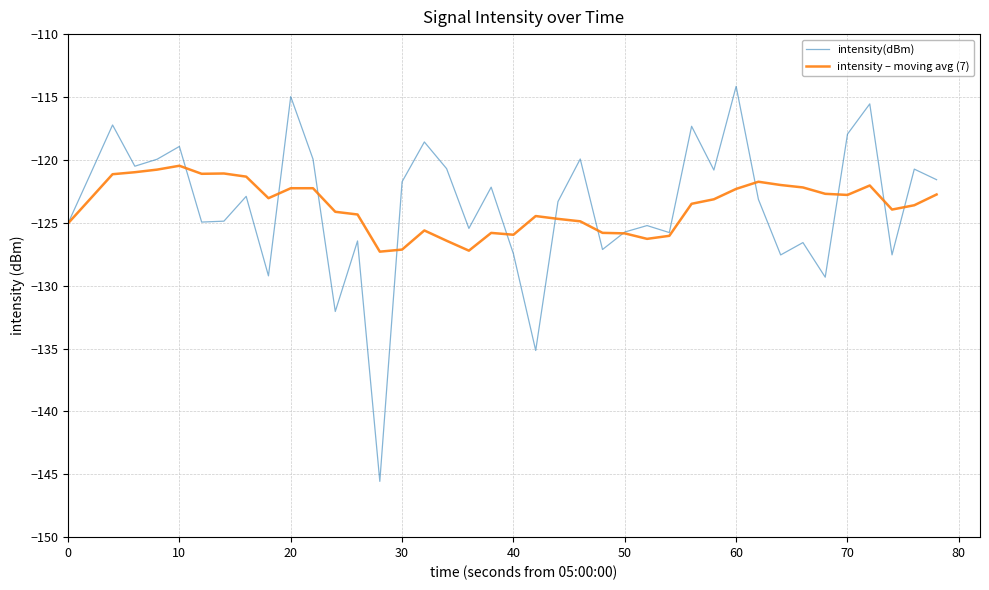

What is the maximum value shown in the chart?

-114.2